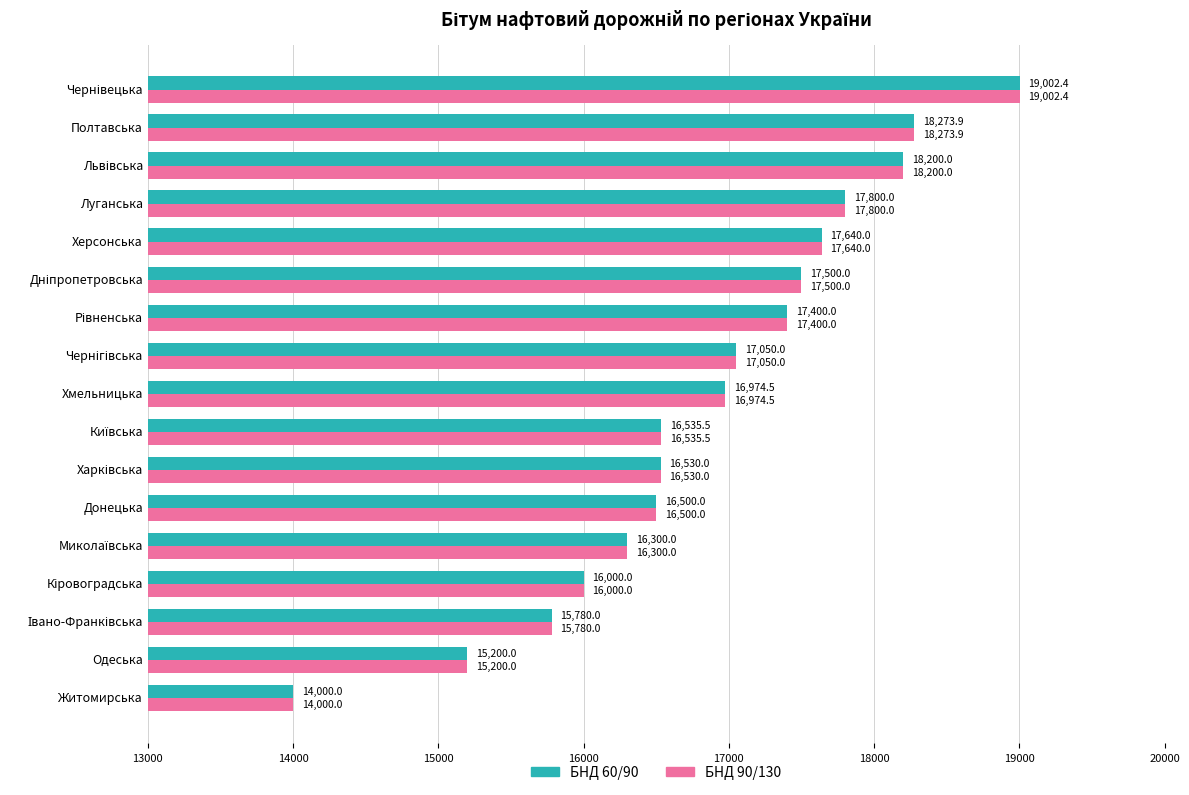

At how many categories does at least one series exceed 14300?

16